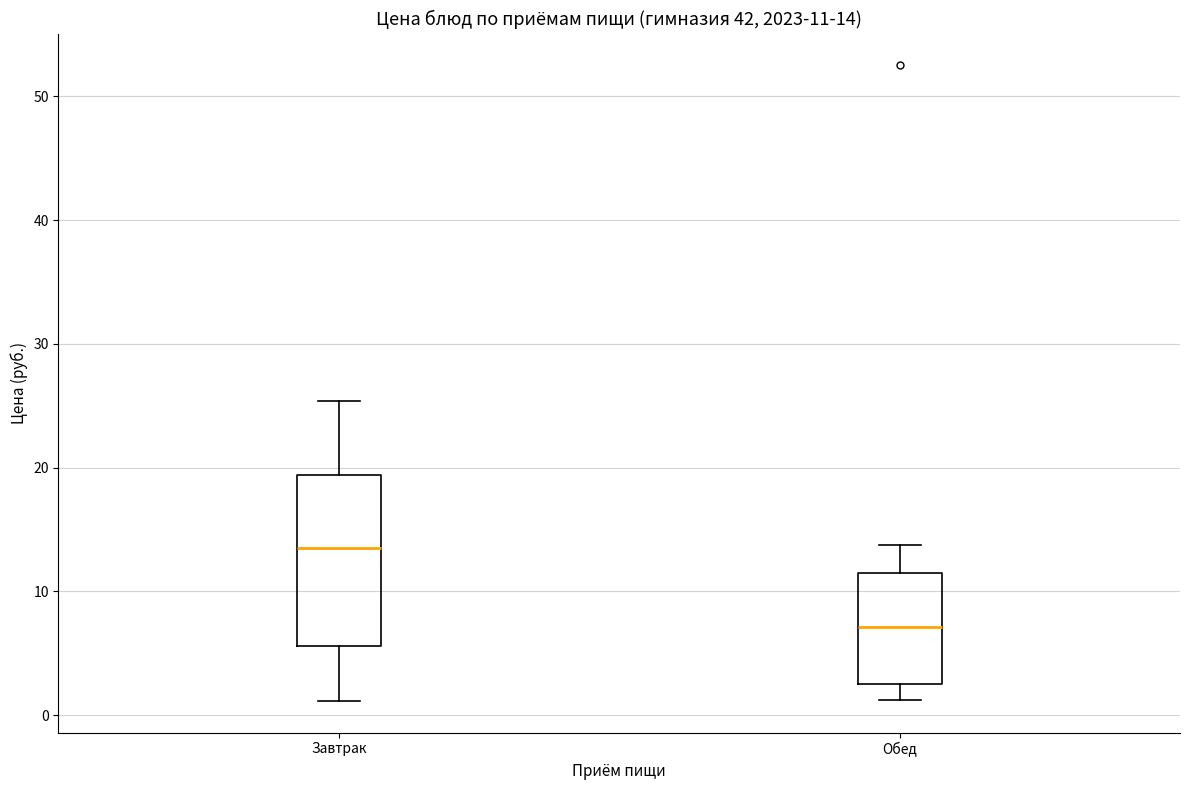

Which box is the tallest, from its lower edge to its upper edge?

Завтрак